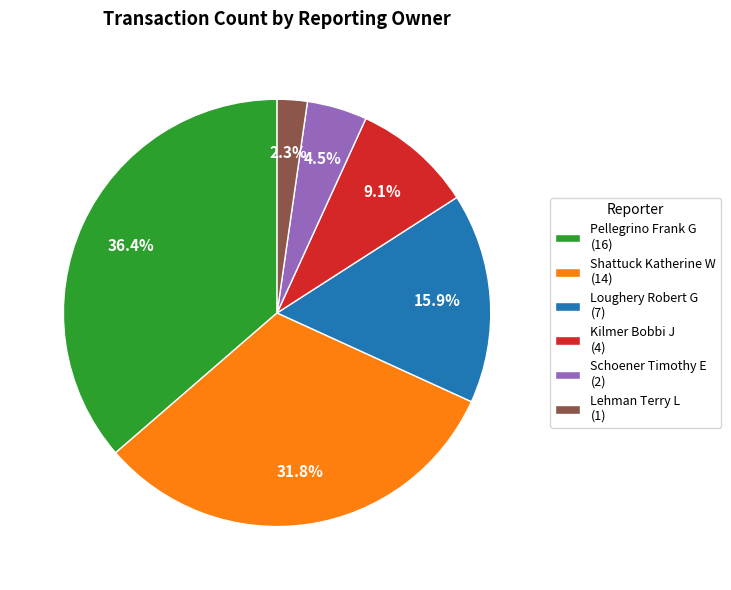

To the nearest percent, what is the difference between the Lehman Terry L and Loughery Robert G slice percentages?

14%